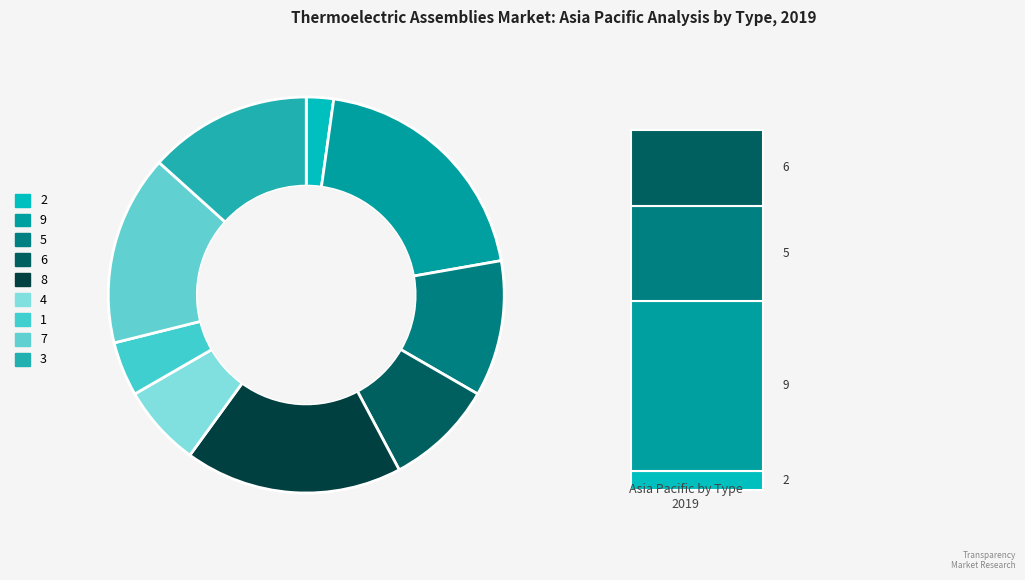

What is the smallest slice in the pie chart?

2